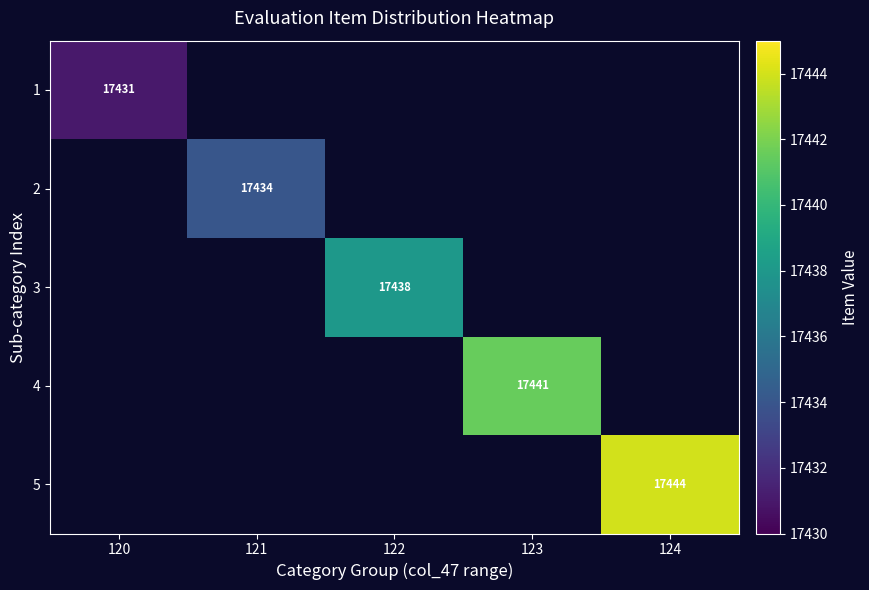

The value of 5 at 124 is 17444. True or false?

True